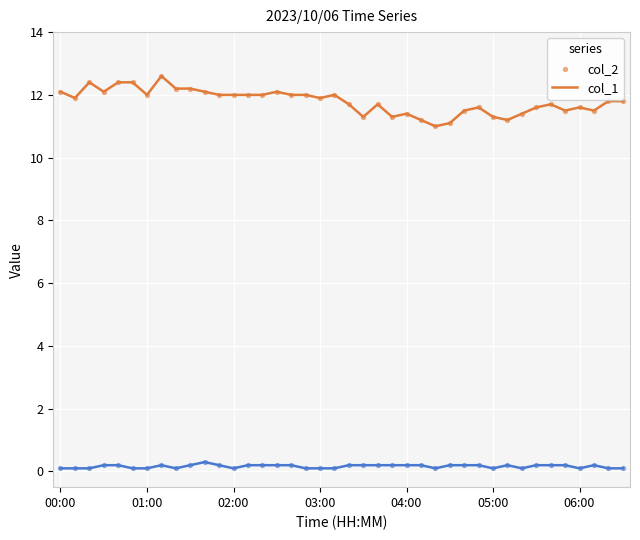

Which series has the largest range (max minus min)?

col_2